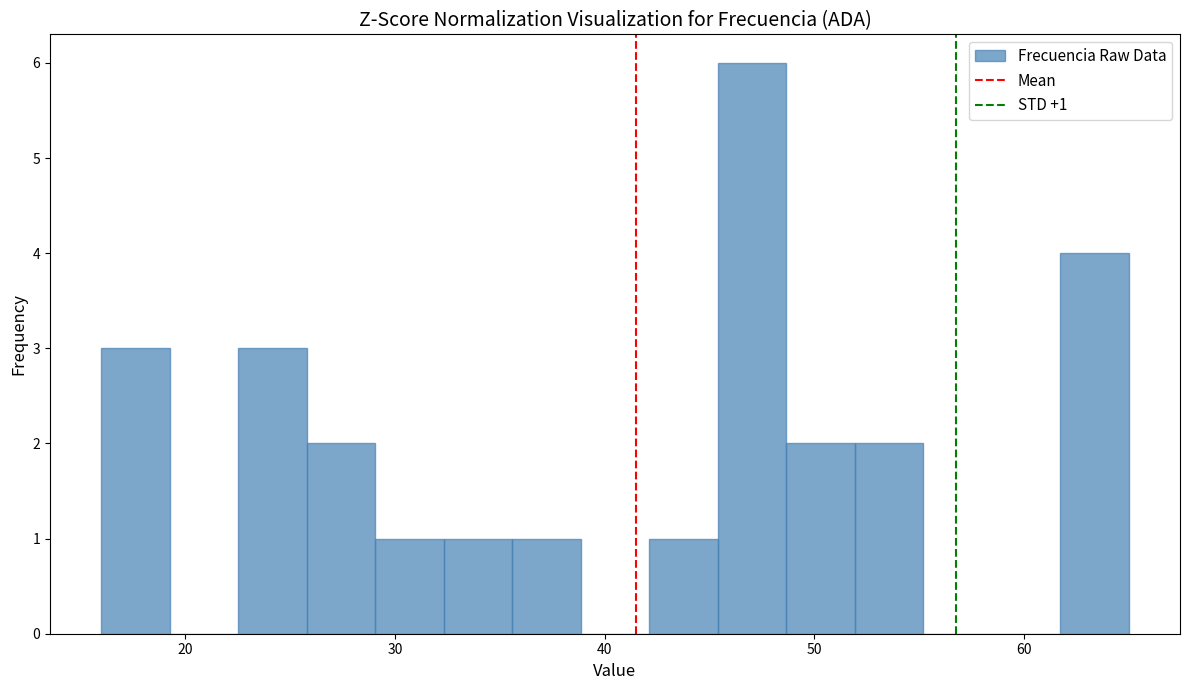

Around what value on the x-axis is the tallest bar? Give the approximate position of its centre, as read against the axis.

47